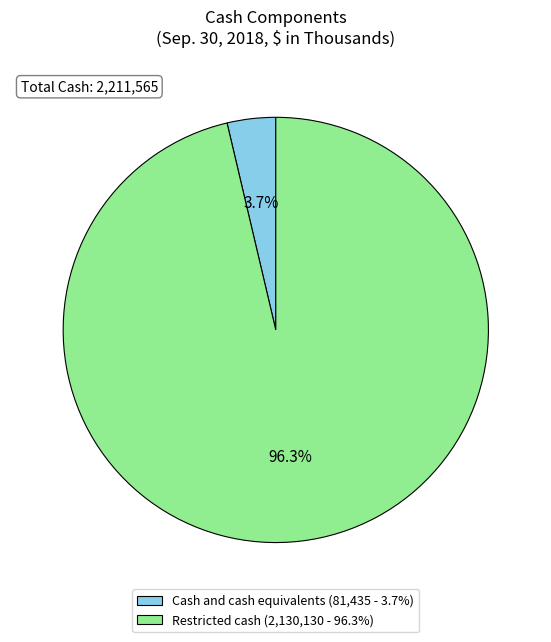

To the nearest percent, what percentage of the pie is Cash and cash equivalents?

4%